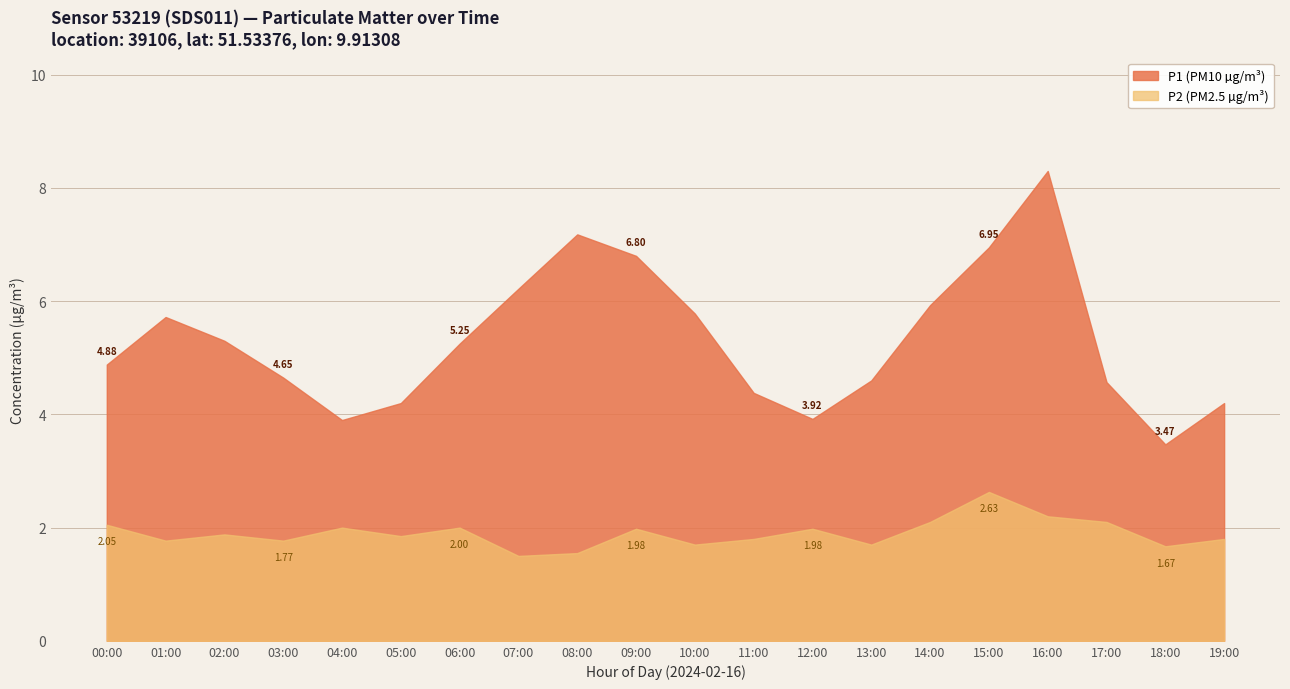

Rank the series by their average value, from lowest to highest.

P2, P1